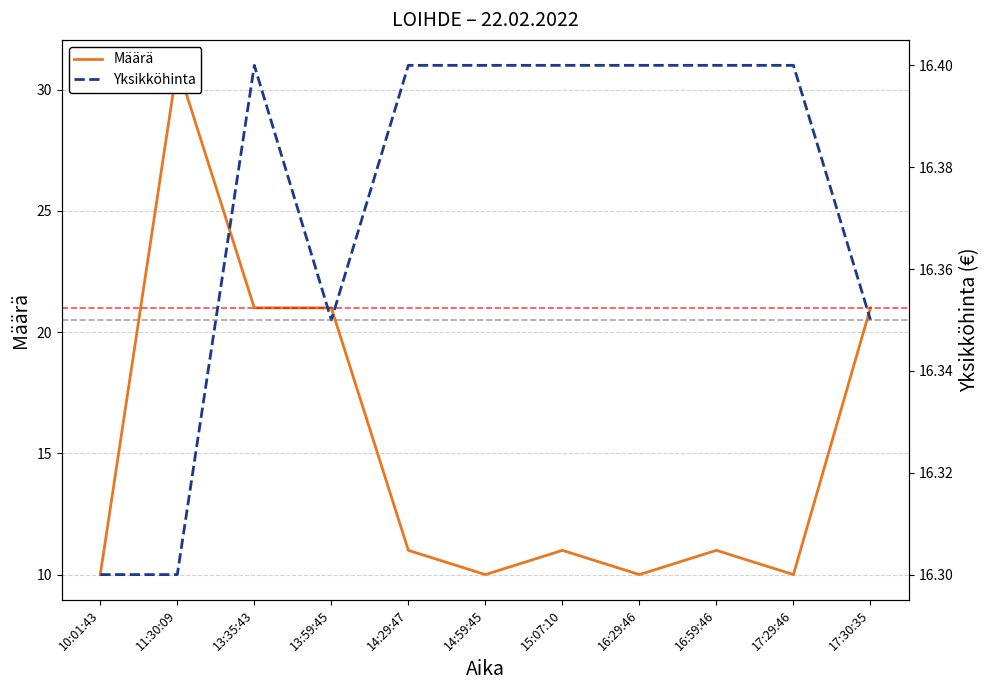

What is the maximum value for Yksikköhinta?

16.4